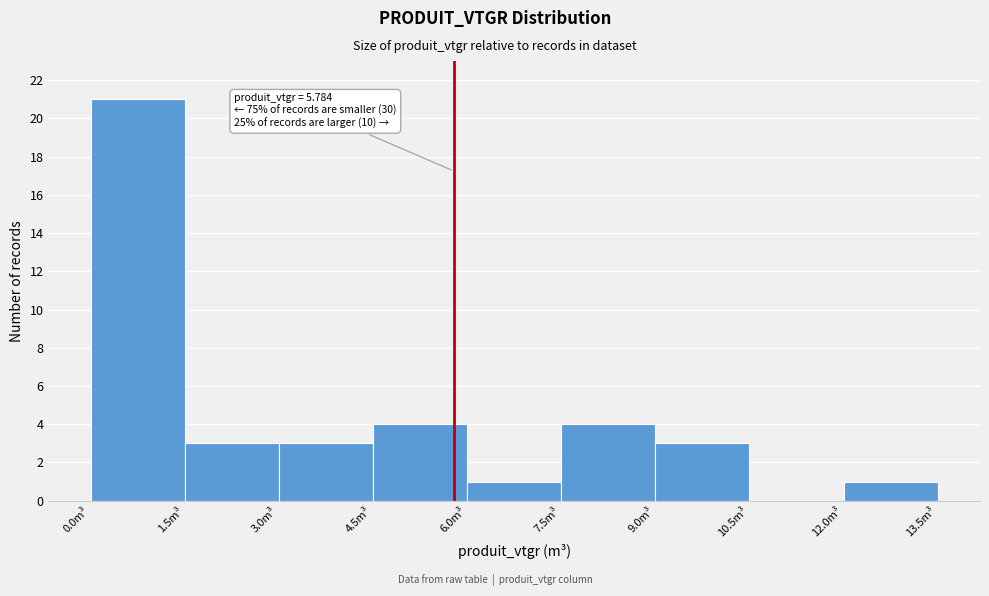

Over which range of the x-axis is the bar tallest?

0.0 to 1.5